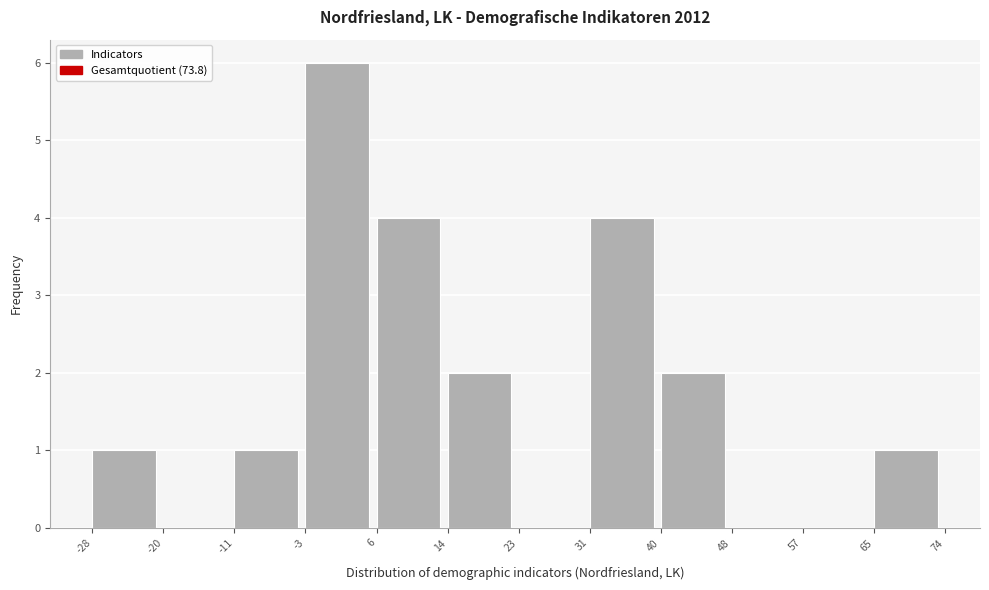

Over which range of the x-axis is the bar tallest?

-3 to 6